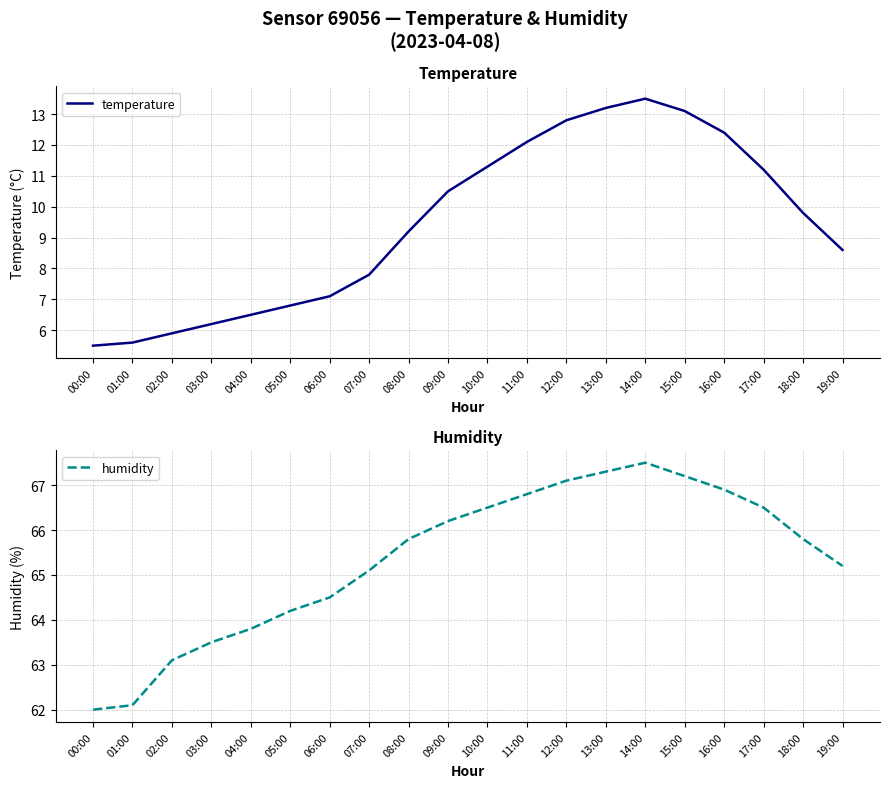

Which series changed the most between 04:00 and 13:00?

temperature